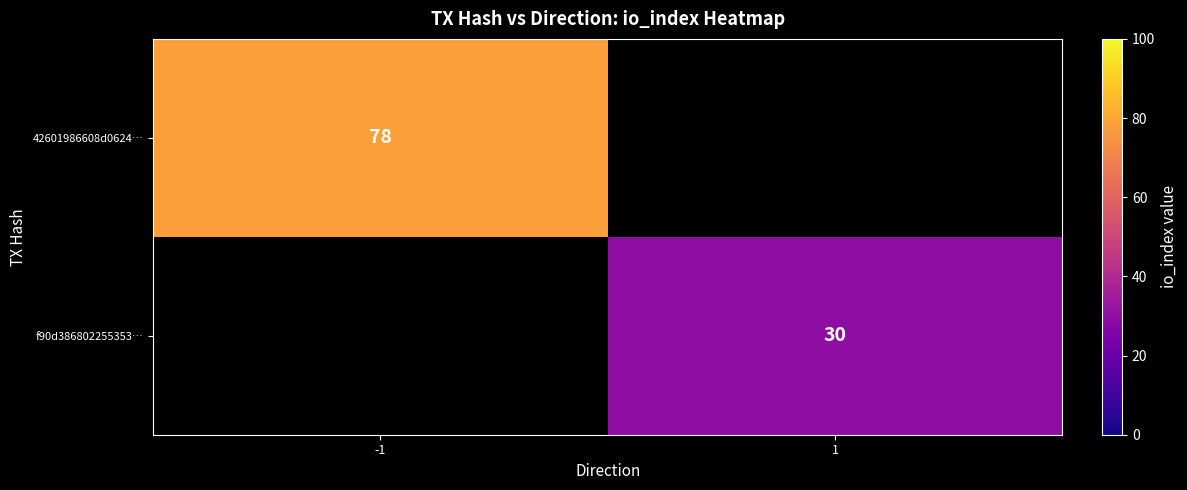

True or false: 42601986608d0624… has a value of 20 at -1.

False